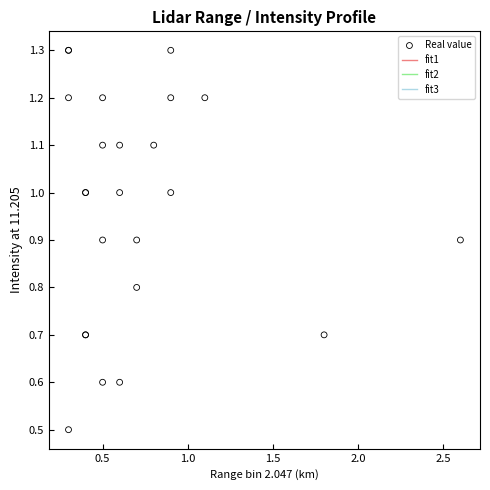

What Y value in the scatter plot is closest to 0?

0.5